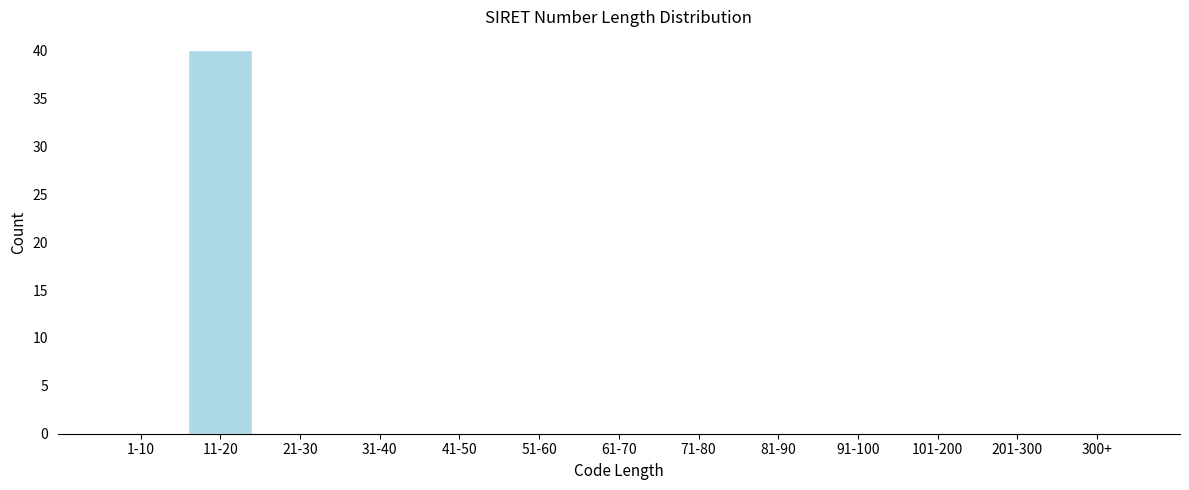

Reading right to left, transcribe all the data shown in this chart.

300+=0	201-300=0	101-200=0	91-100=0	81-90=0	71-80=0	61-70=0	51-60=0	41-50=0	31-40=0	21-30=0	11-20=40	1-10=0